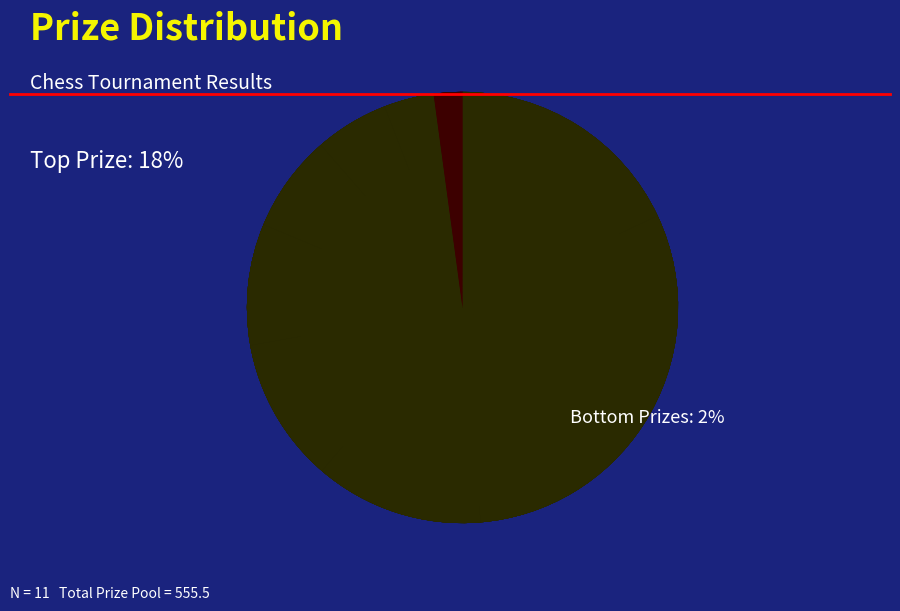

Combined, do Hürlimann Lorenzo and Bollin Carlito account for over 50%?

No